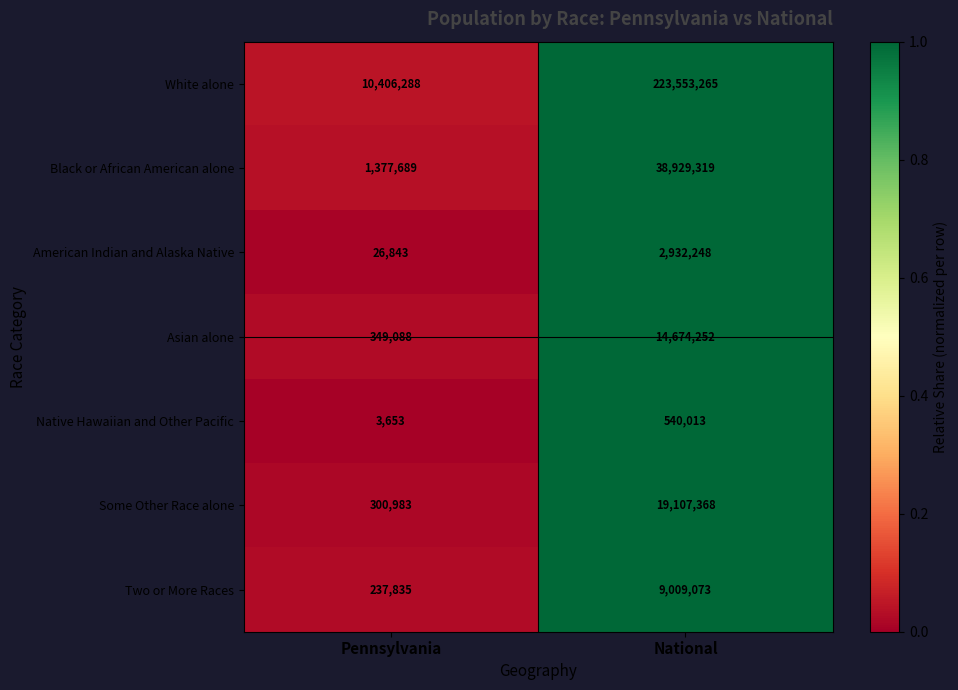

Rank the series at Pennsylvania from lowest to highest value.

Native Hawaiian and Other Pacific, American Indian and Alaska Native, Two or More Races, Some Other Race alone, Asian alone, Black or African American alone, White alone